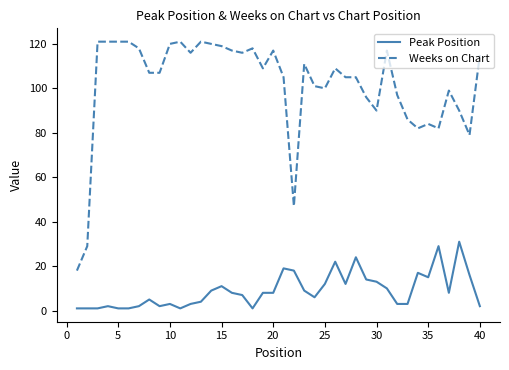

Which series has the largest range (max minus min)?

Weeks on Chart